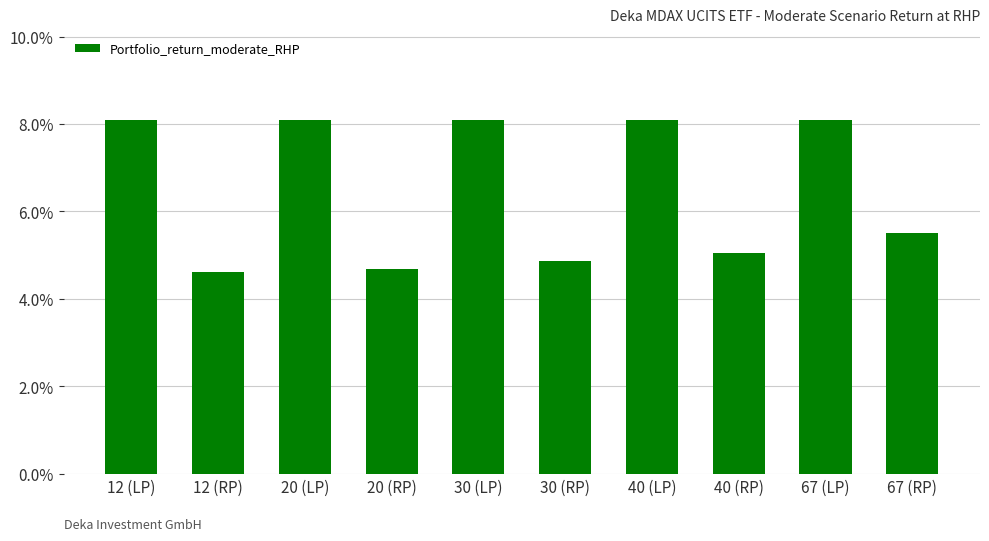

Reading left to right, extract all data points from this chart.

12 (LP)=0.1	12 (RP)=0.0	20 (LP)=0.1	20 (RP)=0.0	30 (LP)=0.1	30 (RP)=0.0	40 (LP)=0.1	40 (RP)=0.1	67 (LP)=0.1	67 (RP)=0.1